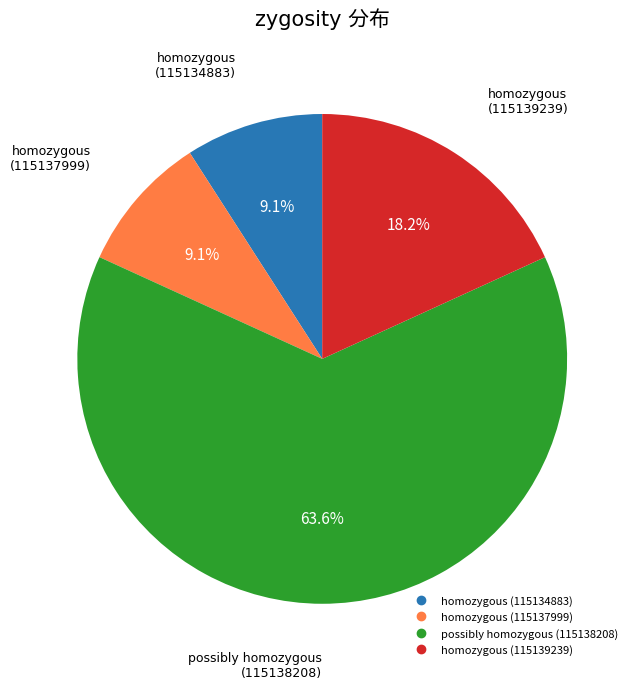

What is the majority slice?

possibly homozygous (115138208)